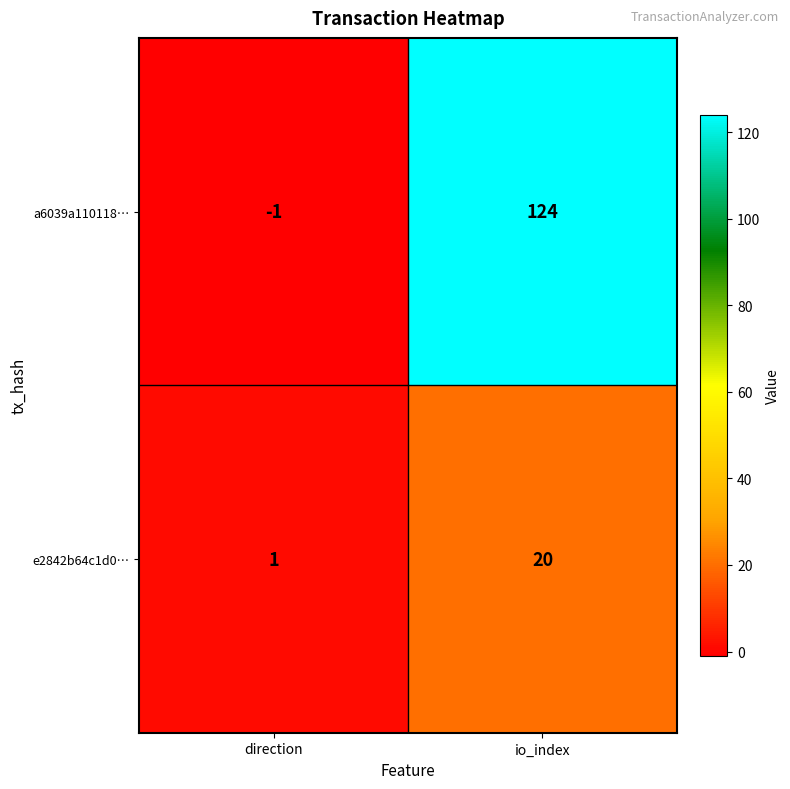

Reading left to right, transcribe all the data shown in this chart.

a6039a110118…: -1	124
e2842b64c1d0…: 1	20